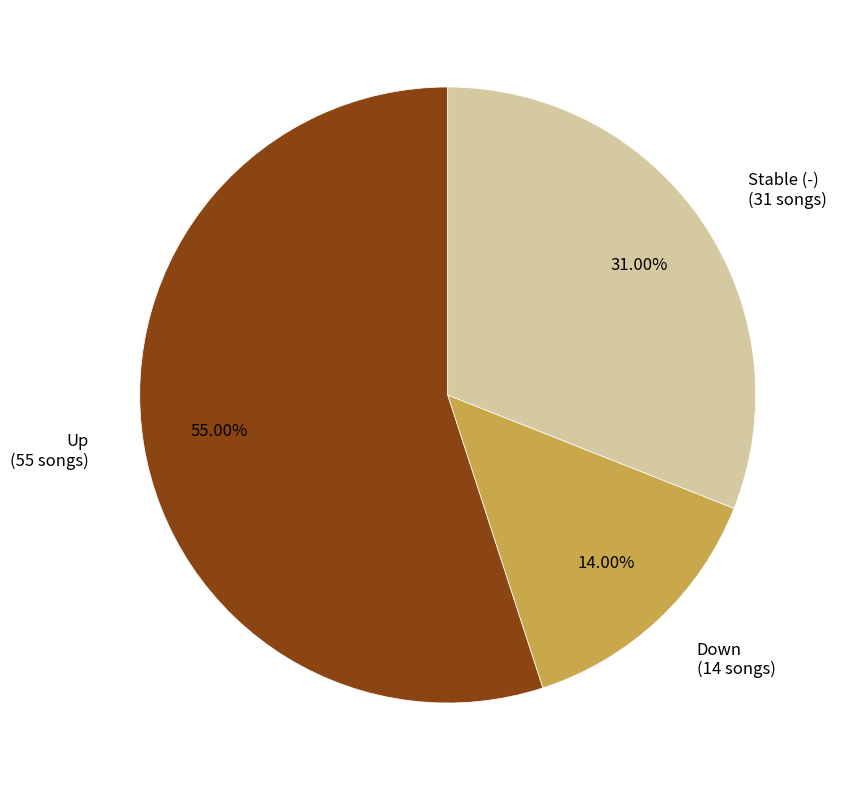

What is the majority slice?

Up (55 songs)